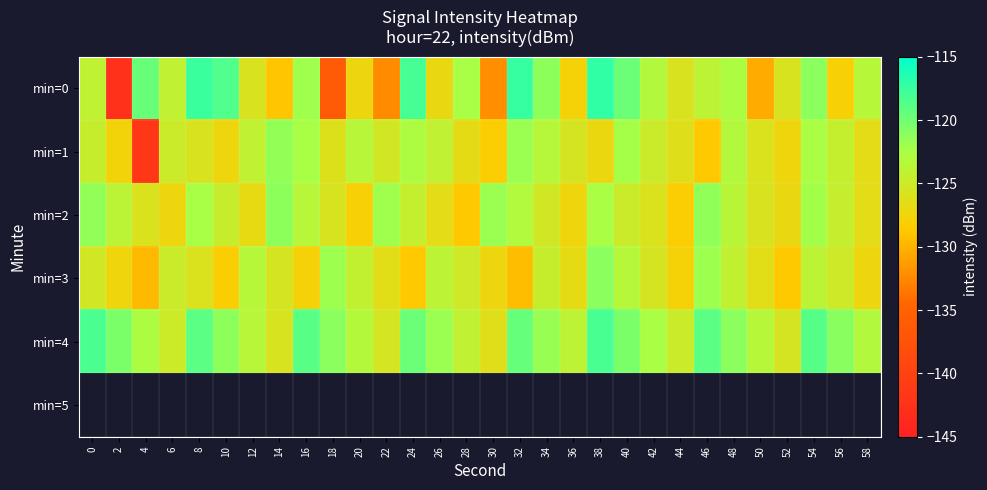

Which series has the largest total across all categories?

min=4